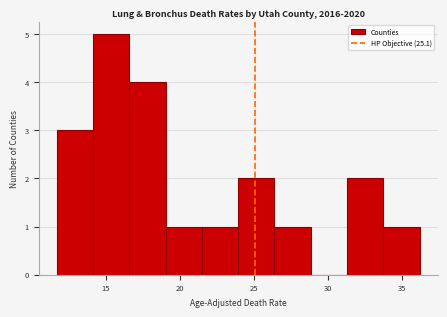

How tall is the bar that spans 19.05 to 21.50 on the x-axis? Neither the bar edges nor the heights are printed on the chart, so give them approximately, as read against the axes.

1